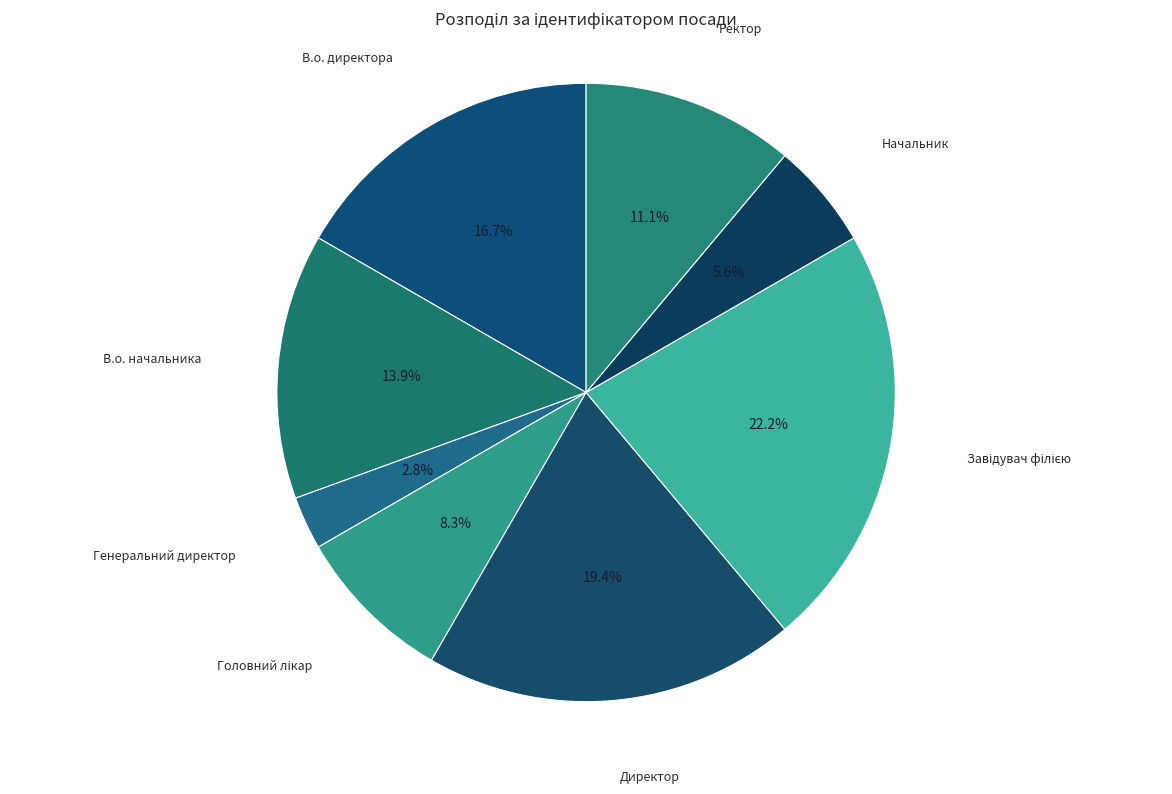

Is there any slice that represents more than half of the pie?

No